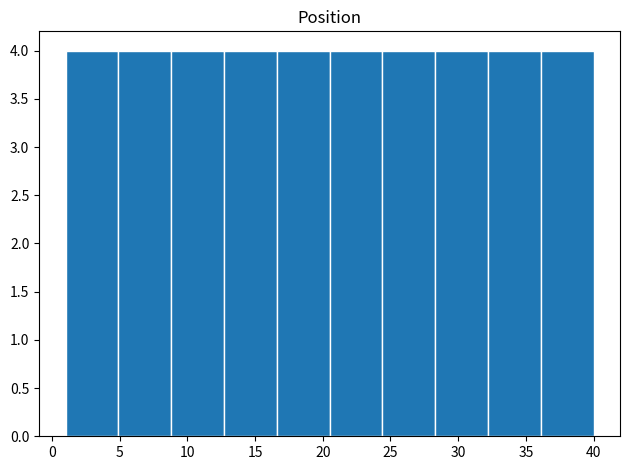

What is the height of the bar covering 32.2 to 36.1 on the x-axis? Neither the bar edges nor the heights are printed on the chart, so give them approximately, as read against the axes.

4